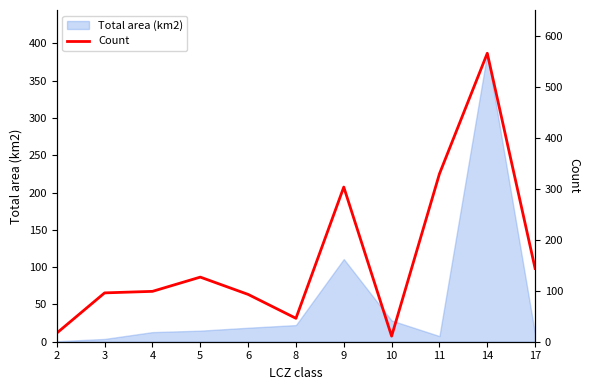

How many points are lower than both their immediate neighbors (excluding endpoints)?

2